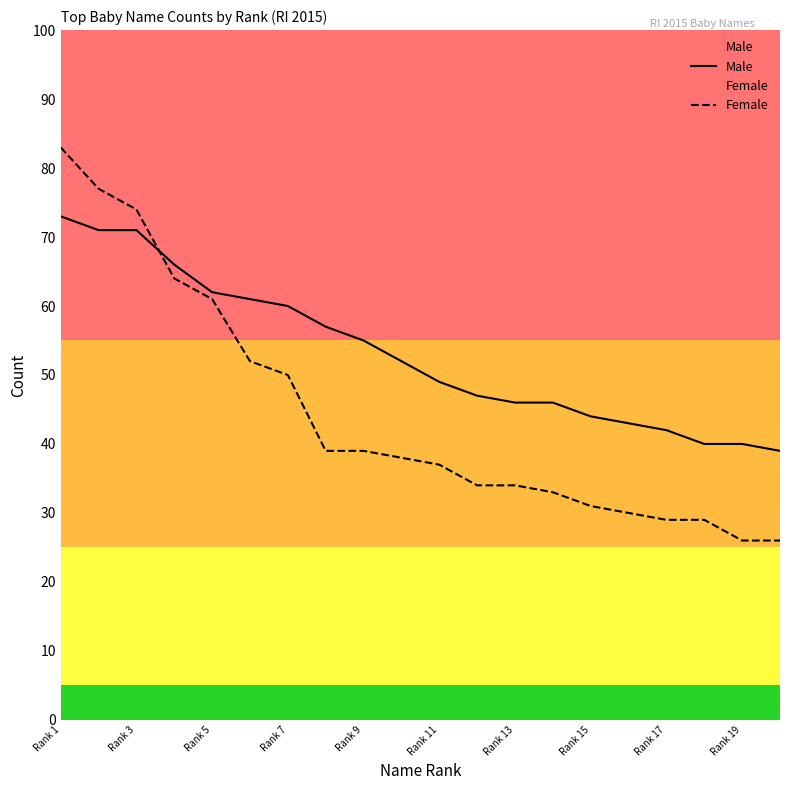

What is the minimum value shown in the chart?

26